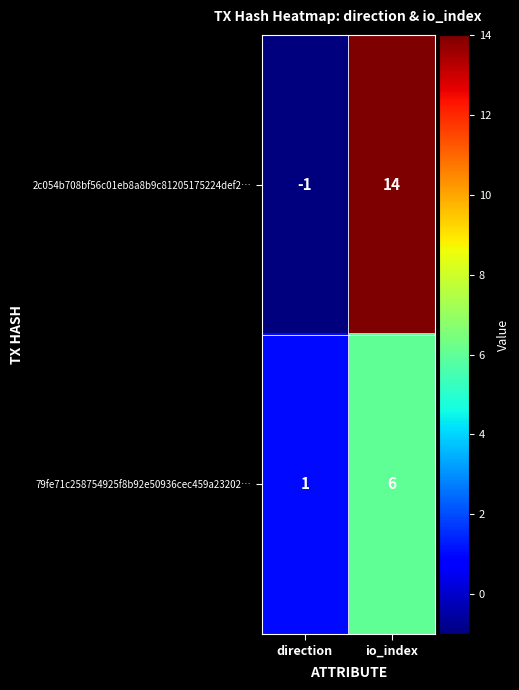

How many series are shown in this chart?

2